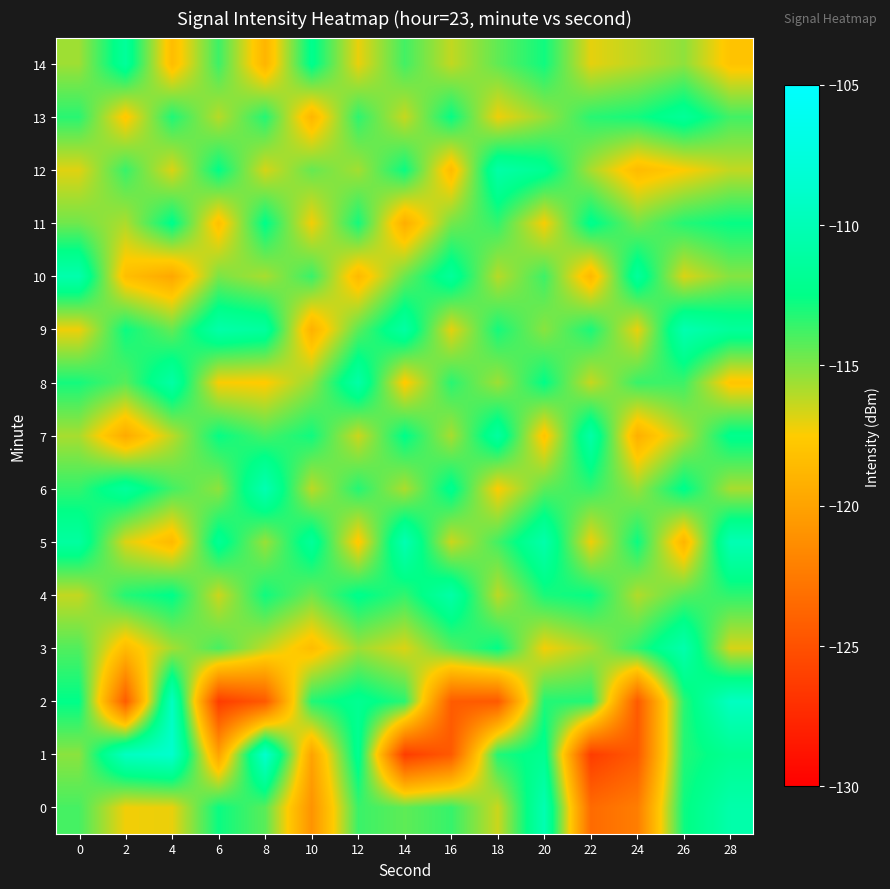

What is the greatest value displayed?

-108.7